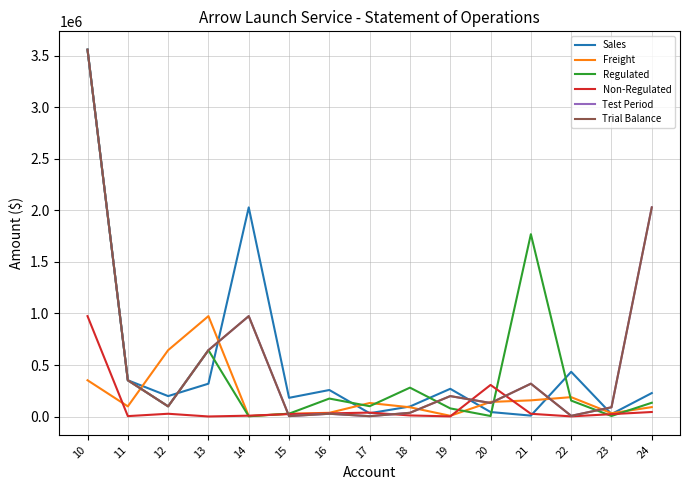

Is this an area chart (filled region under the line)?

No